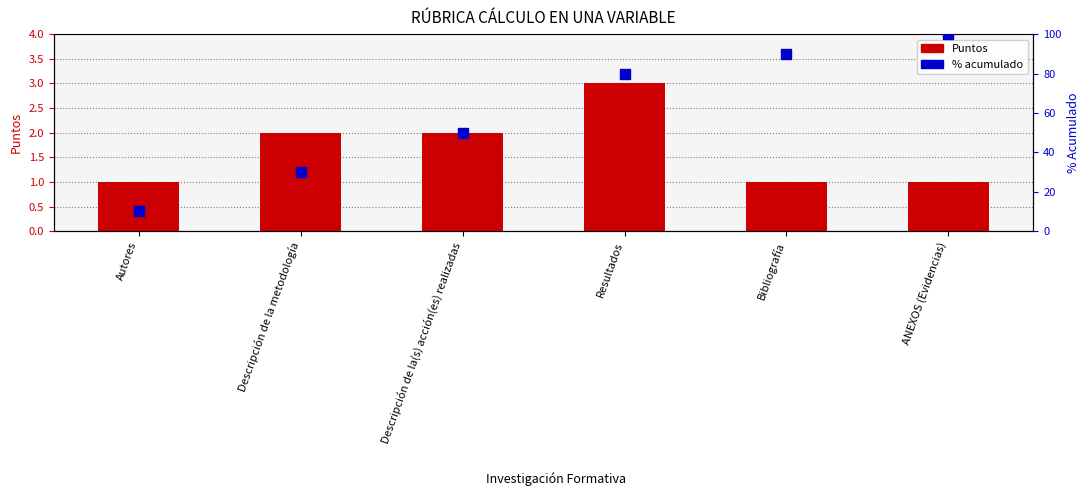

Which series reaches the maximum Y coordinate?

% acumulado